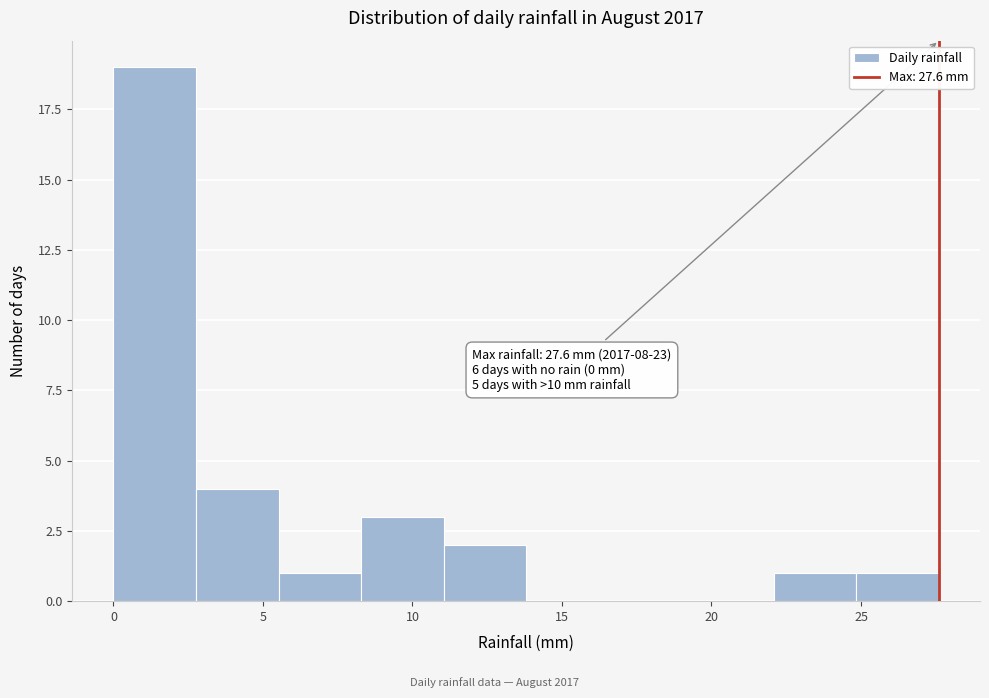

Over which range of the x-axis is the bar tallest?

0.0 to 3.0